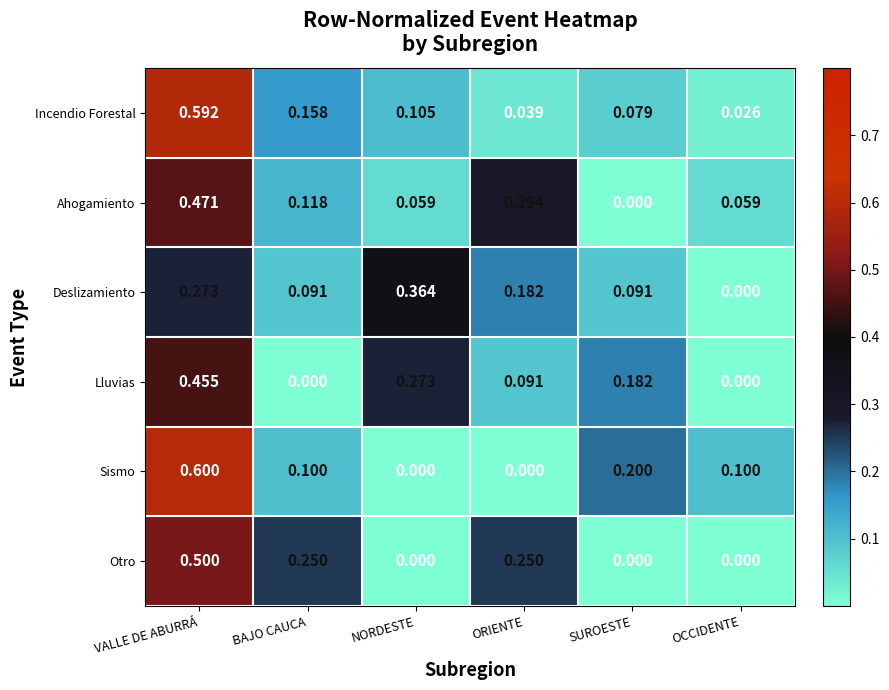

What is the greatest value displayed?

0.6